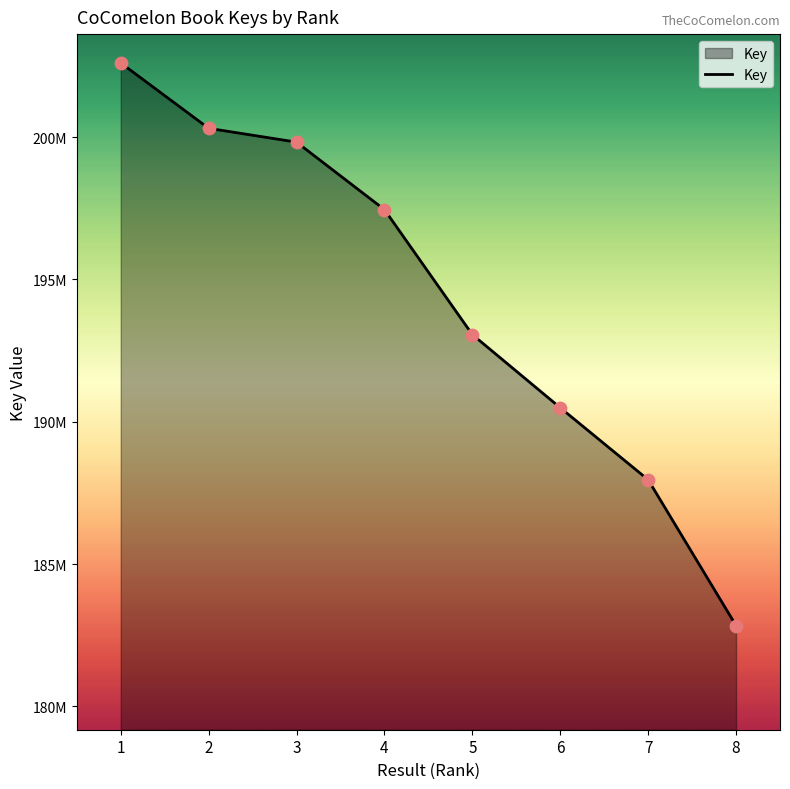

What is the change in value from 2 to 8?

-17470838